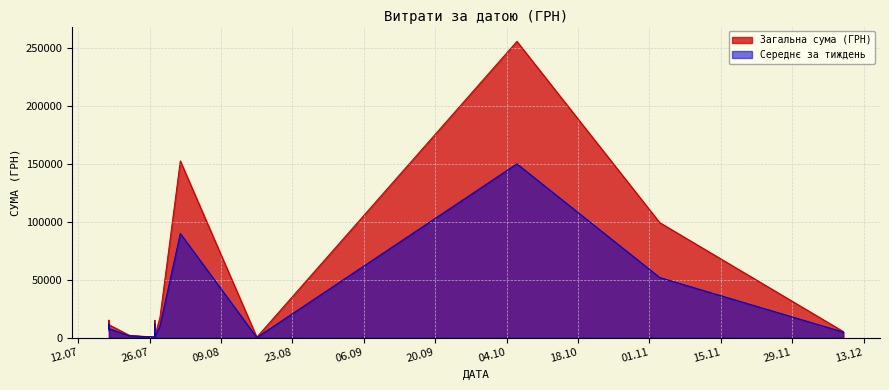

At how many categories does at least one series exceed 169951?

1